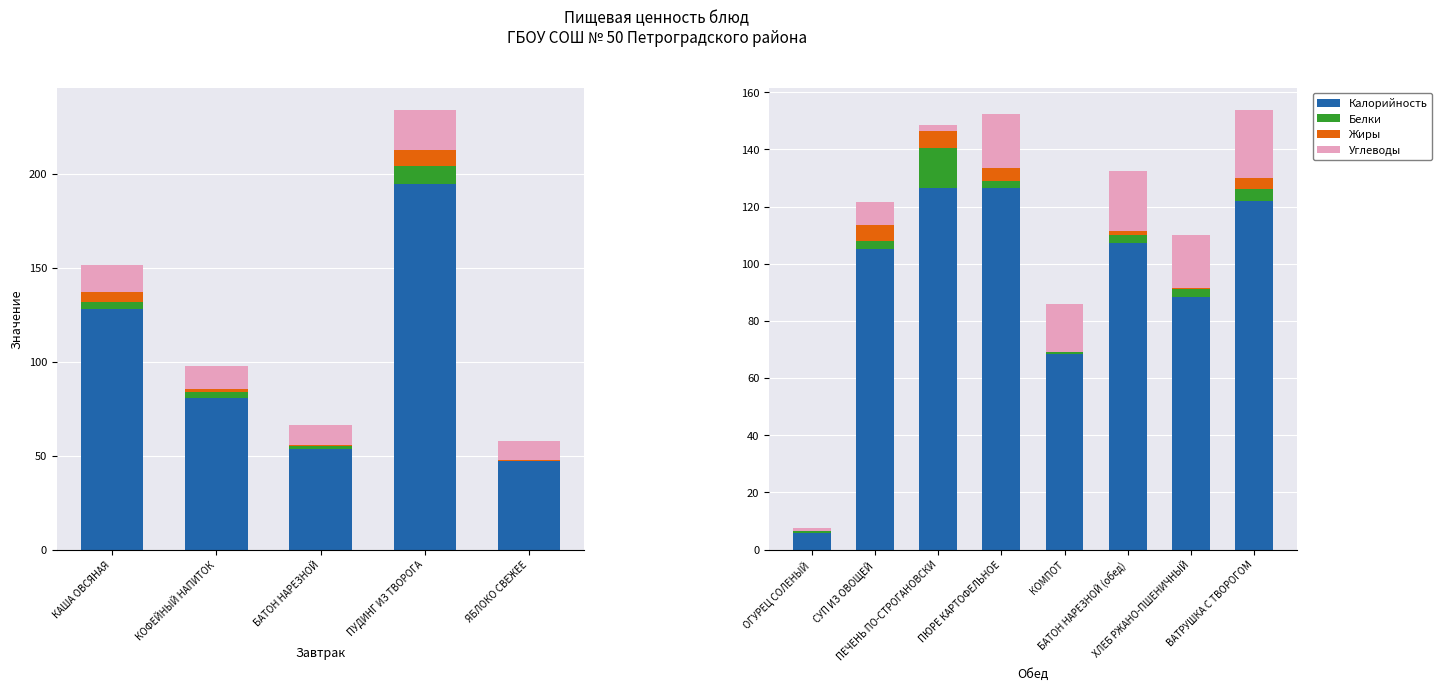

The Углеводы series shows 1.4 at ОГУРЕЦ СОЛЕНЫЙ. True or false?

False